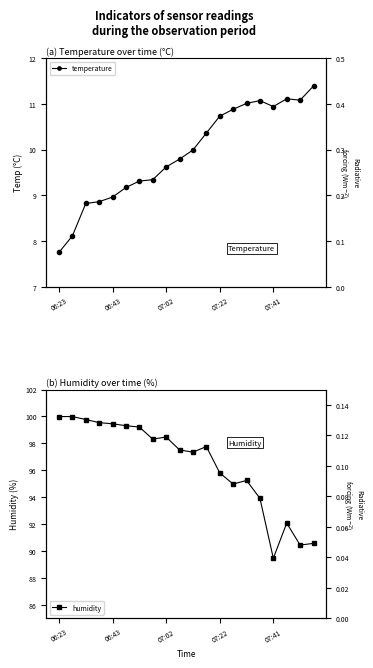

True or false: temperature and humidity intersect in this chart.

False